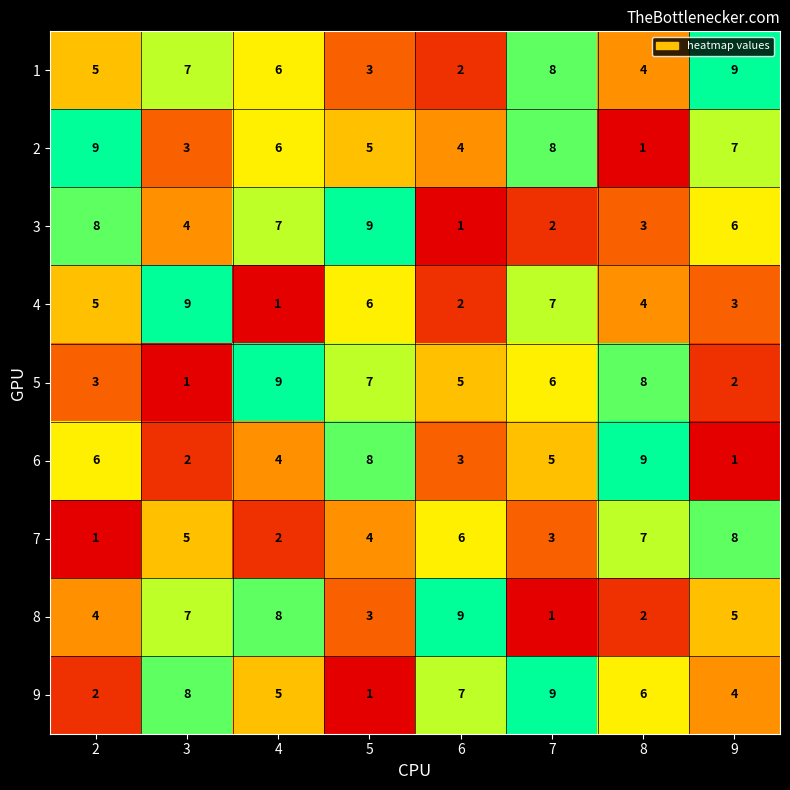

True or false: 6 has a value of 9 at 8.

True